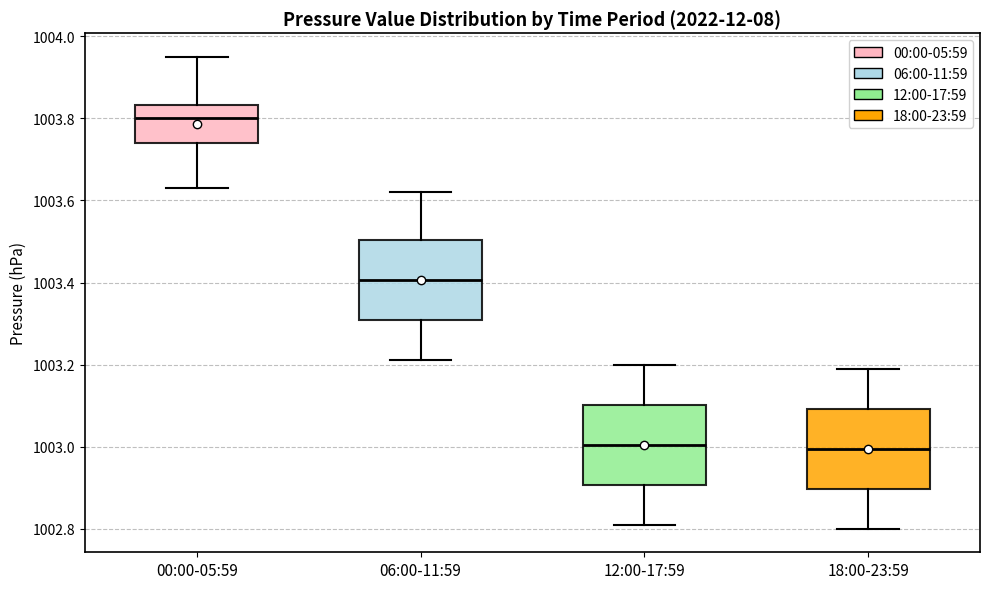

Reading left to right, transcribe this box plot: for each box, give where its median line is, the range the box spans, and where its two whiskers end, as read against the y-axis. The values are not printed on the chart, so give them approximately, as read against the axis.

00:00-05:59: median 1003.80, box 1003.74 to 1003.84, whiskers 1003.64 to 1003.96
06:00-11:59: median 1003.40, box 1003.30 to 1003.50, whiskers 1003.22 to 1003.62
12:00-17:59: median 1003.00, box 1002.90 to 1003.10, whiskers 1002.82 to 1003.20
18:00-23:59: median 1003.00, box 1002.90 to 1003.10, whiskers 1002.80 to 1003.20